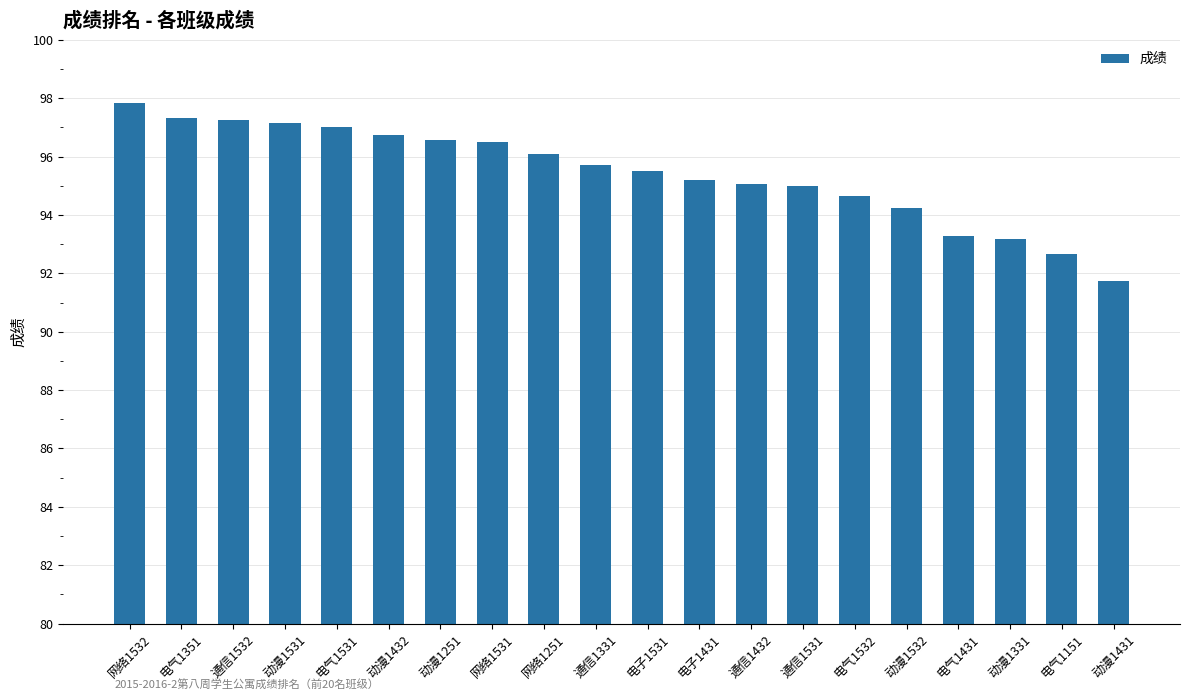

What position from the left is 网络1251?

9